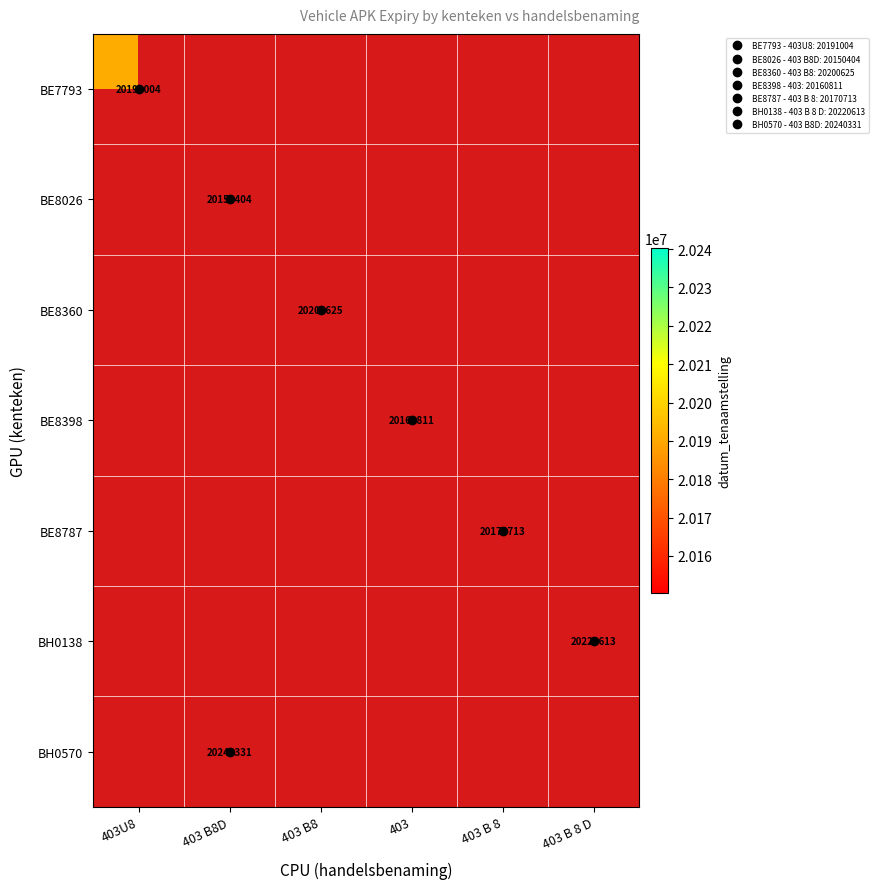

What is the minimum value shown in the chart?

20150404.0